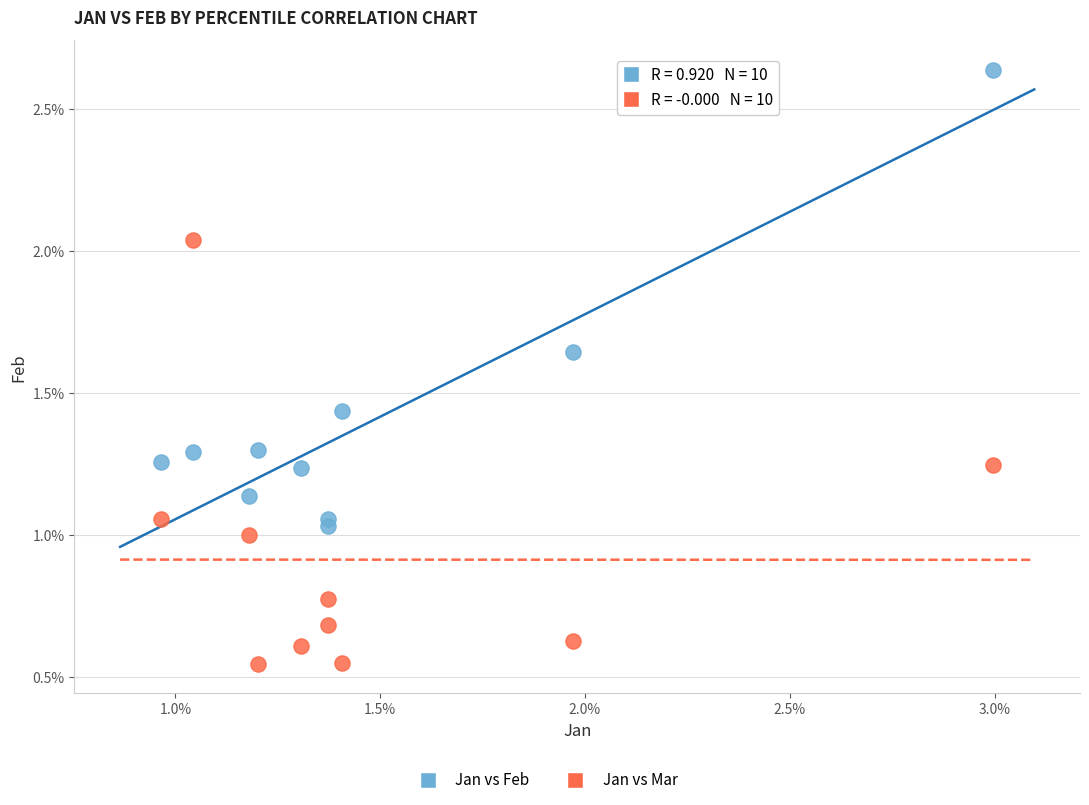

Which series contains the highest Y value?

Jan vs Feb